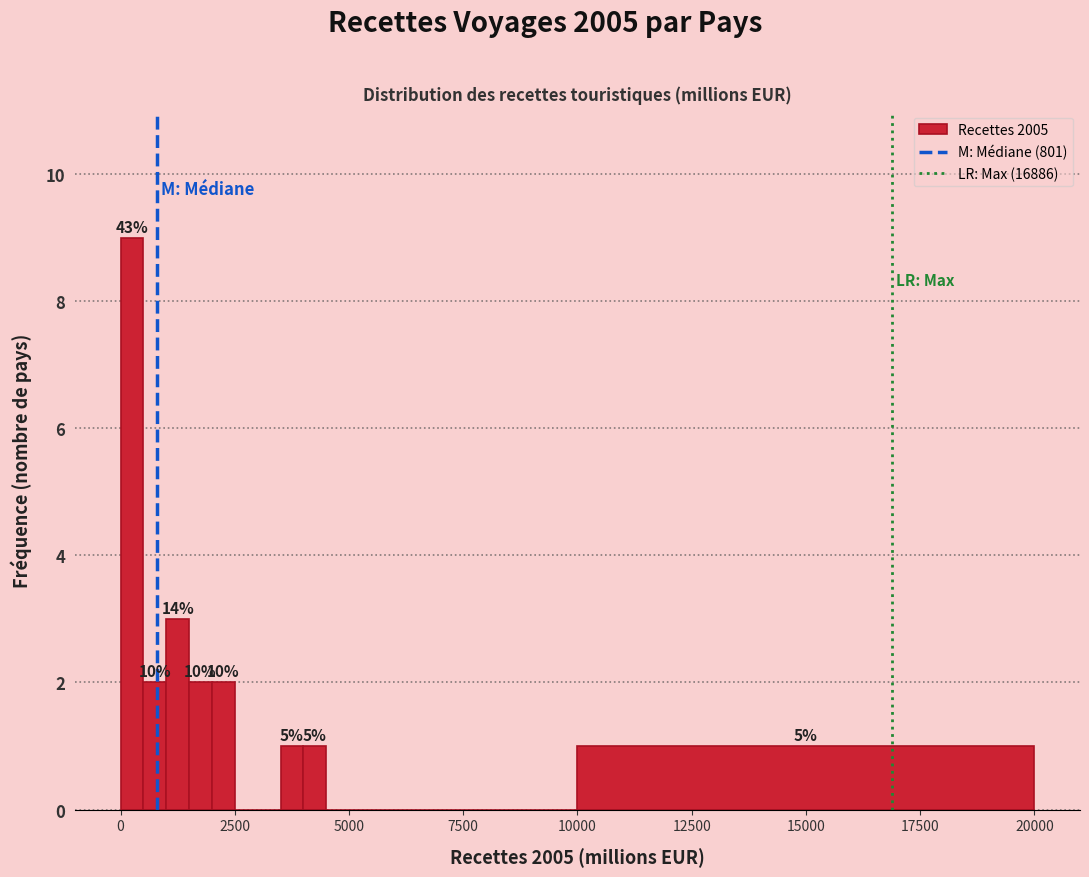

Read against the x-axis, roughly where is the centre of the tallest bar?

500